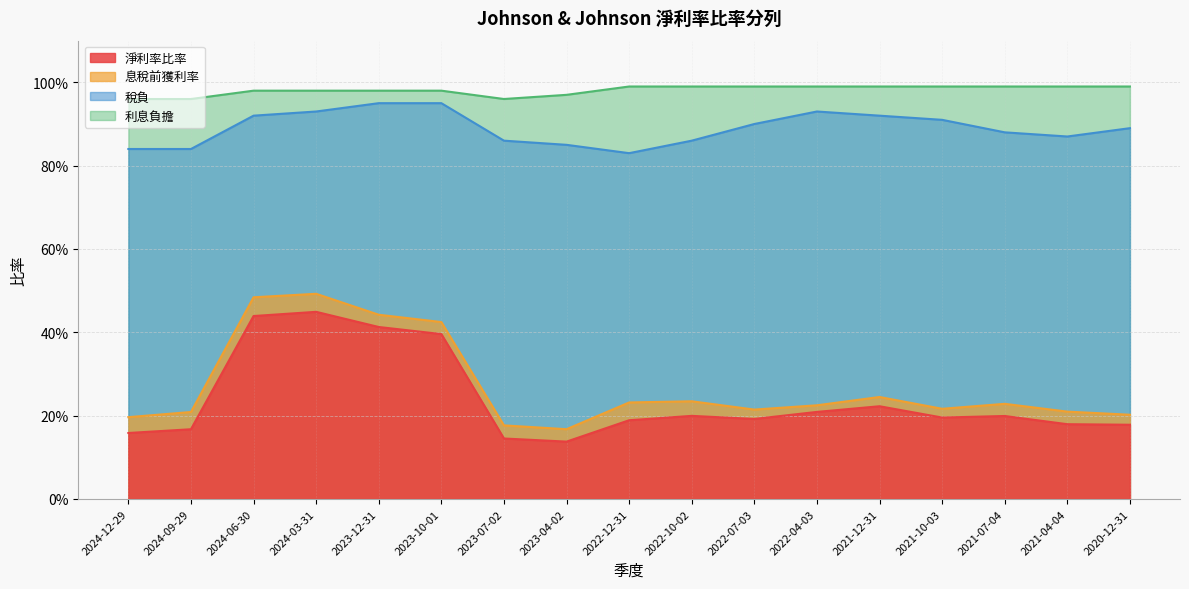

What position from the right is 2023-12-31?

13